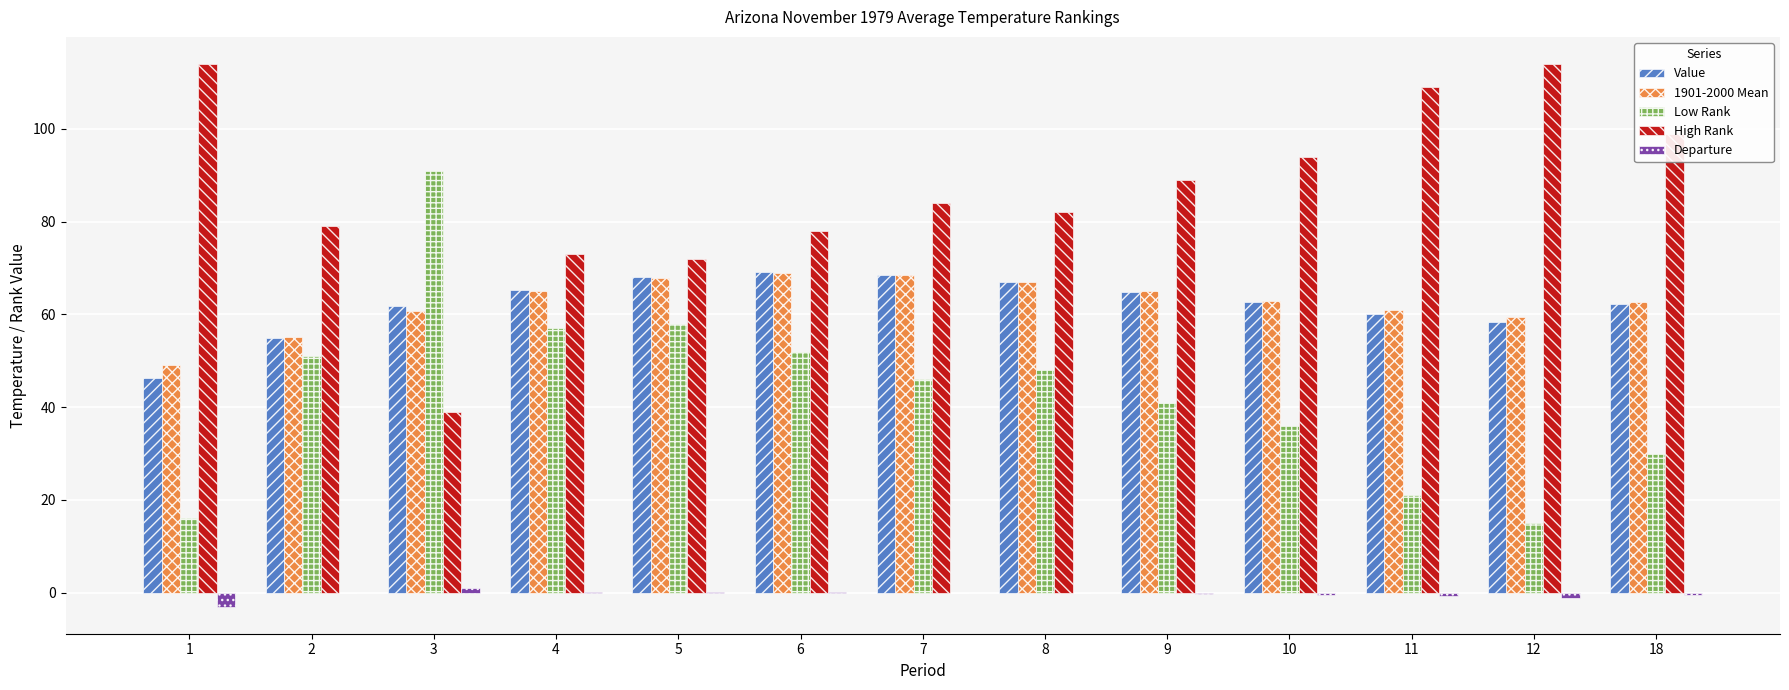

Count the number of categories in the chart.

13